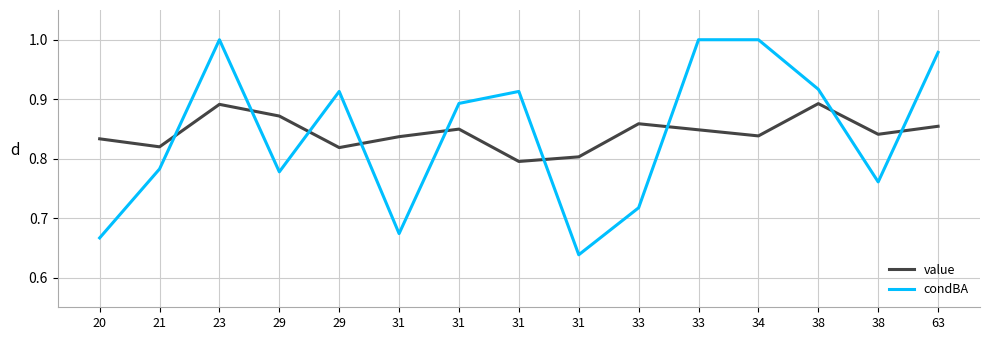

Rank the series at 31 from lowest to highest value.

condBA, value